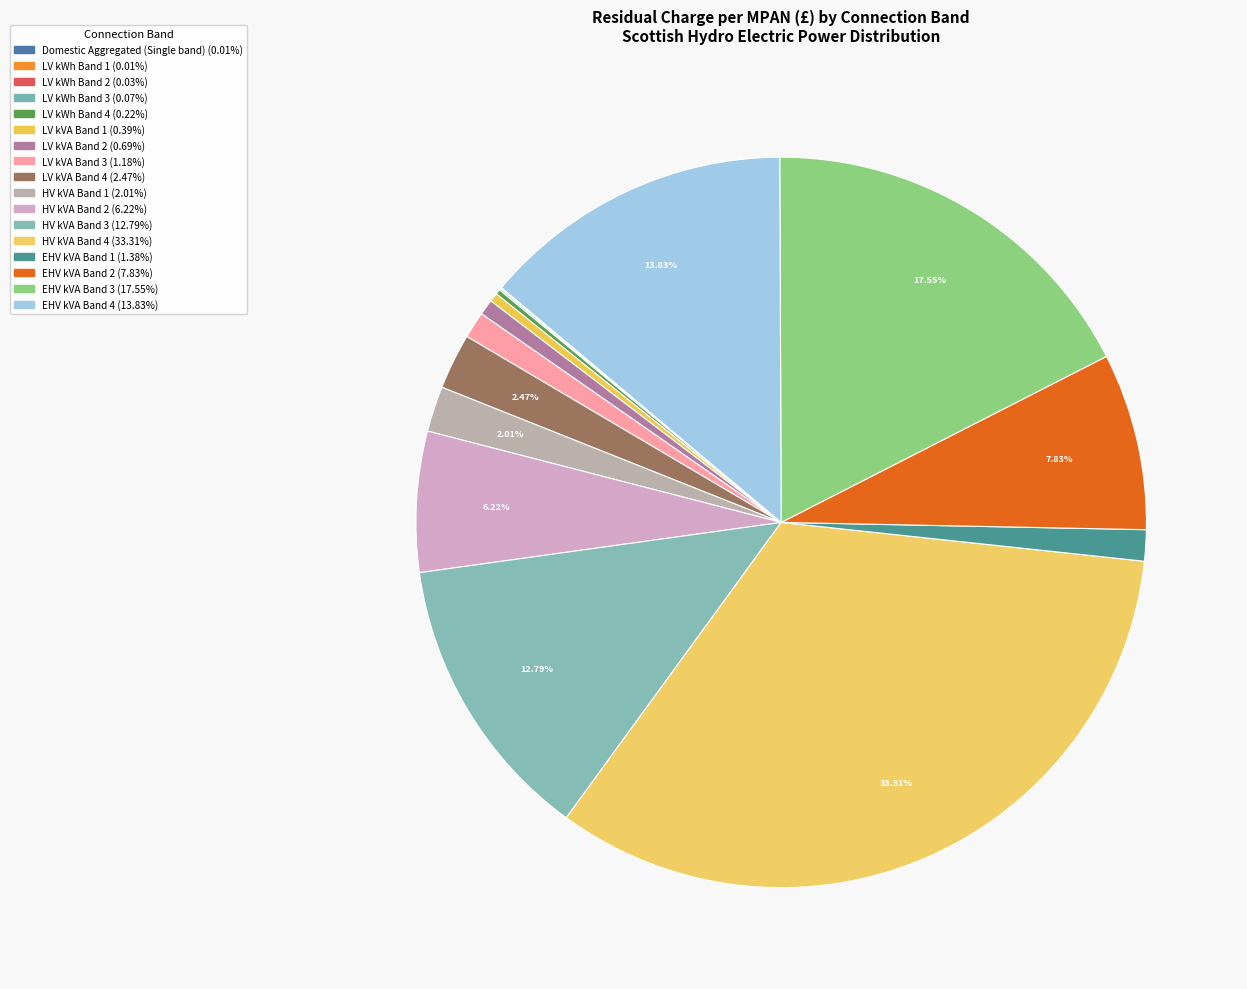

Which slice is the largest?

HV kVA Band 4